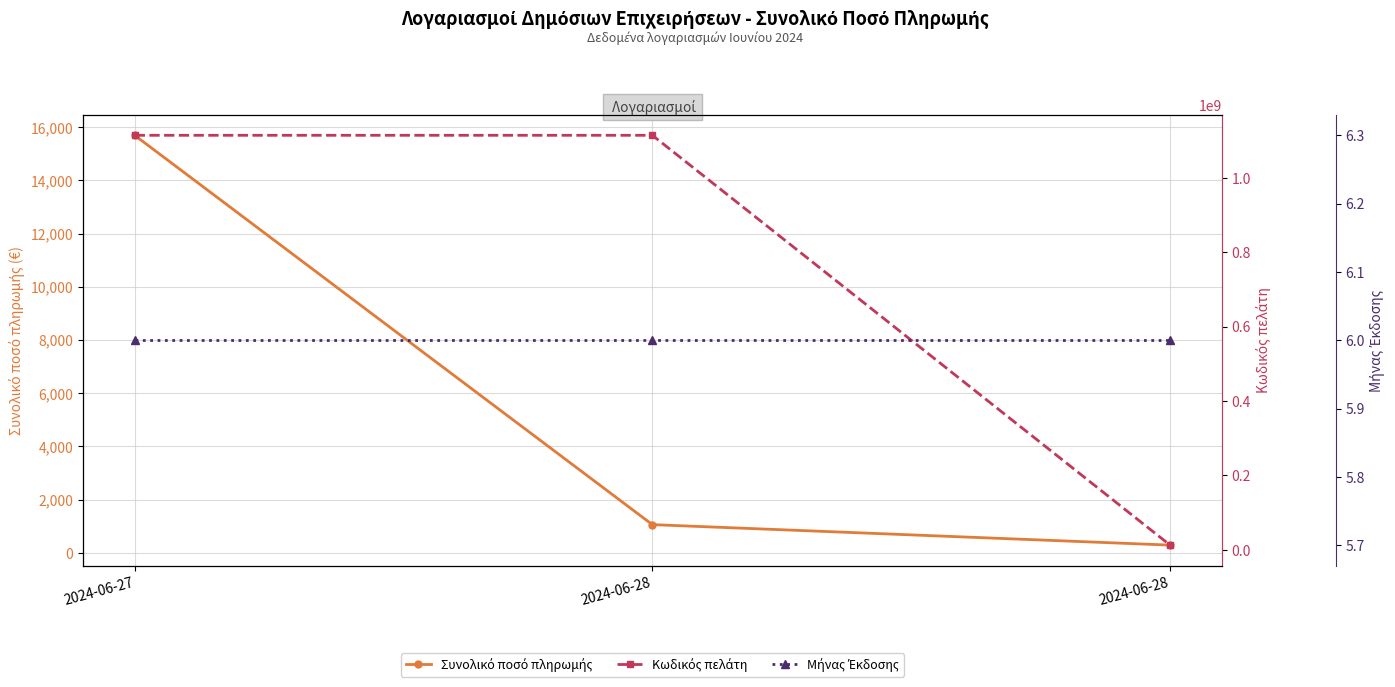

What is the difference between the maximum and second lowest values in the Συνολικό ποσό πληρωμής series?

14636.0